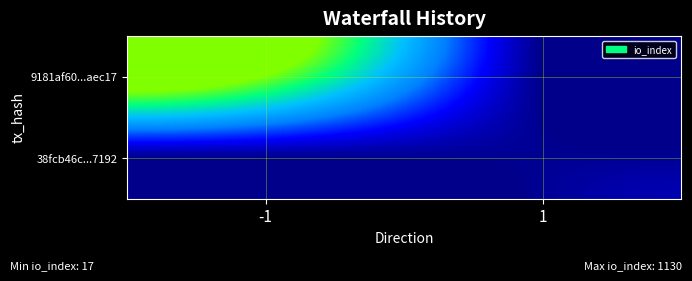

Which category has the lowest value across all series?

1